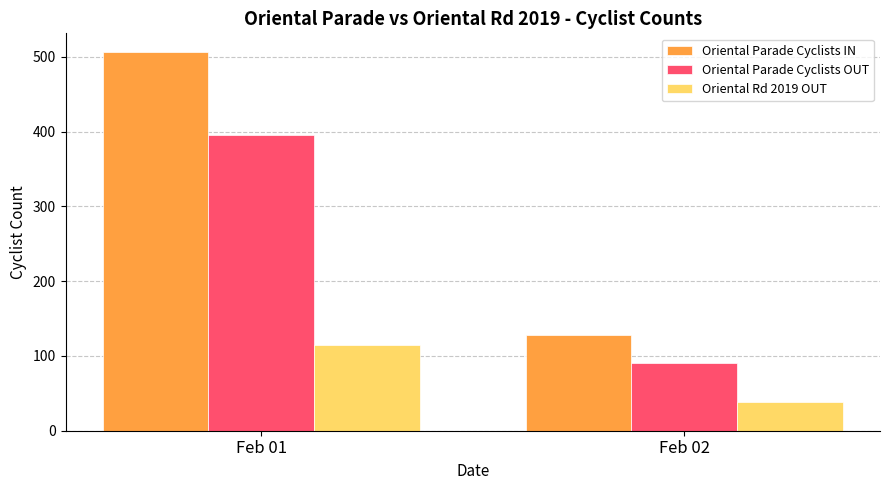

The Oriental Parade Cyclists IN series shows 506 at Feb 01. True or false?

True